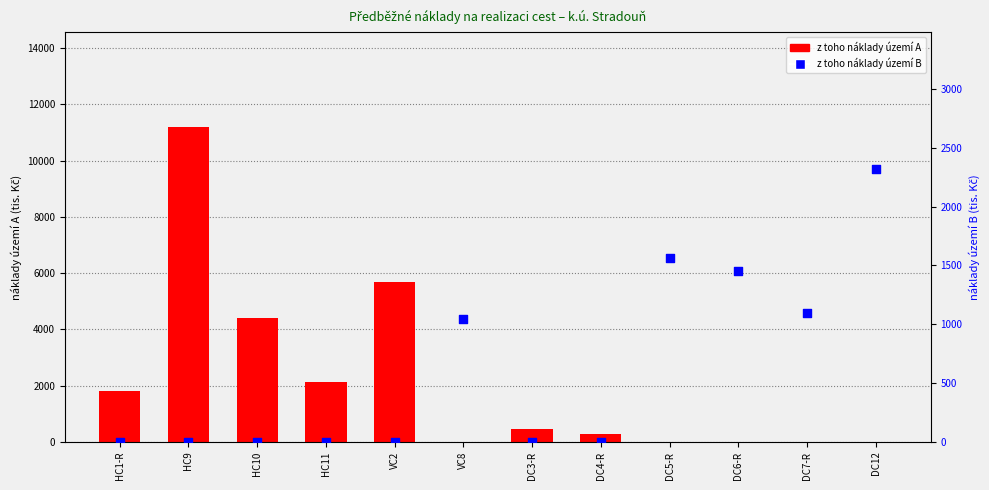

What is the total value across all series at DC7-R?

1097.5